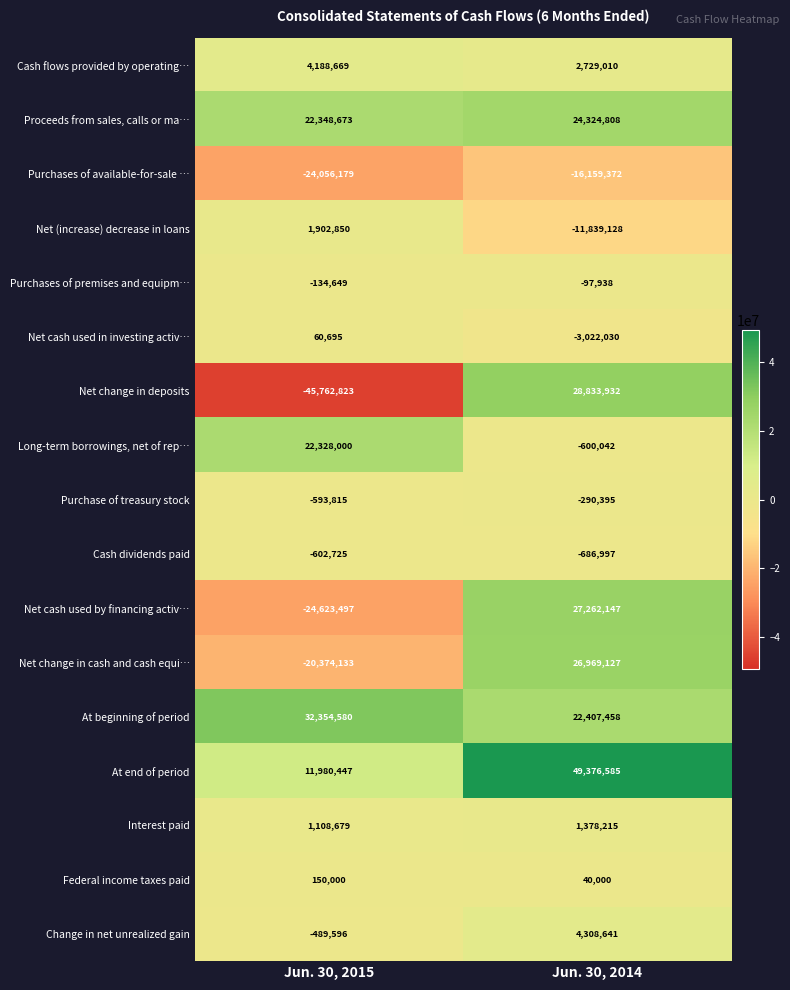

Which series has the largest total across all categories?

At end of period